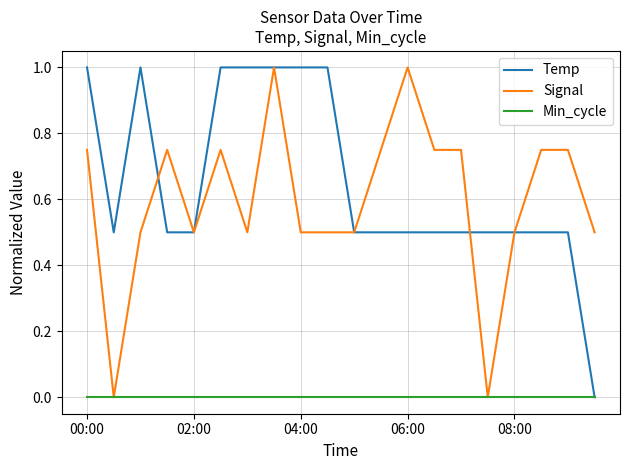

How many lines are shown in the chart?

3